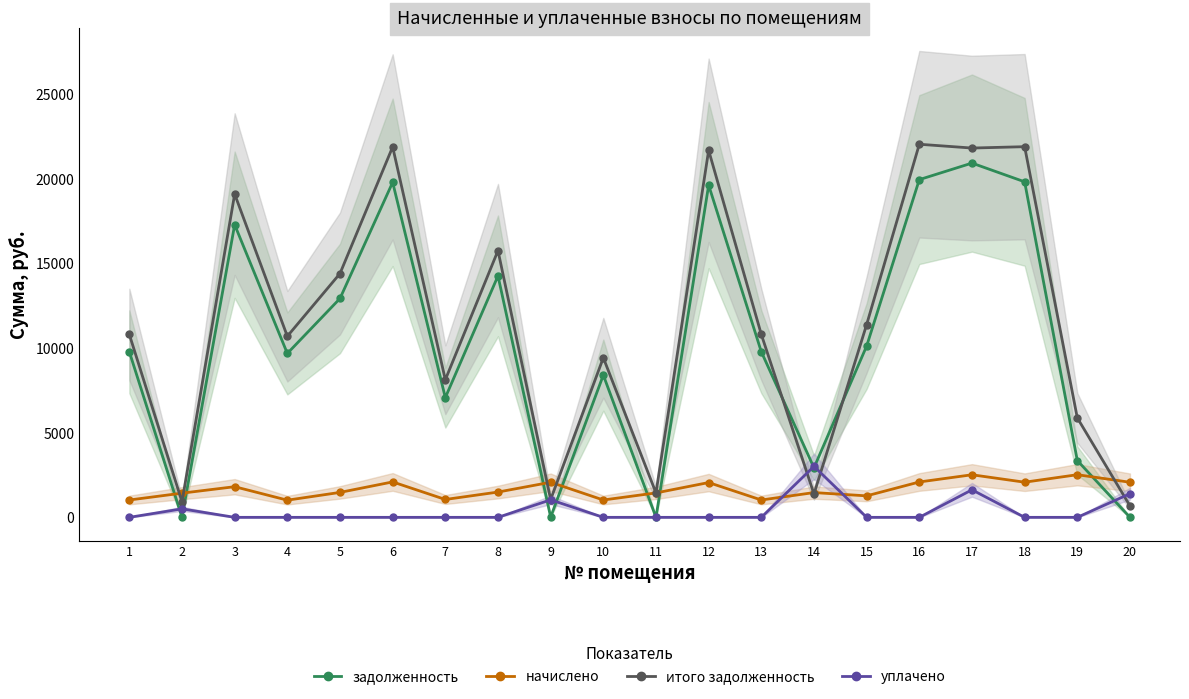

At how many categories does at least one series exceed 1750?

18